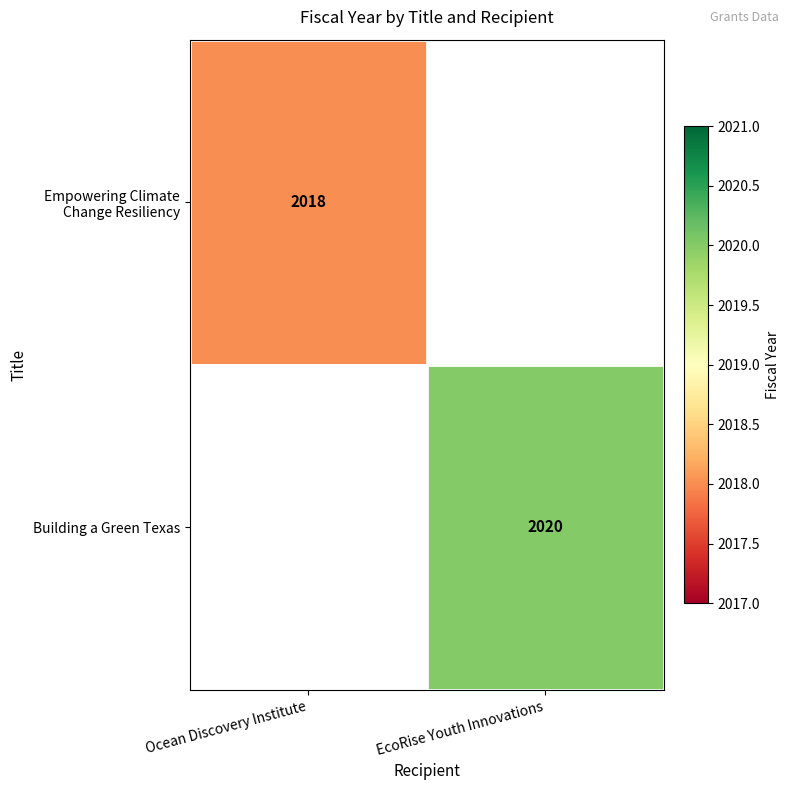

True or false: Building a Green Texas has a value of 2736 at EcoRise Youth Innovations.

False